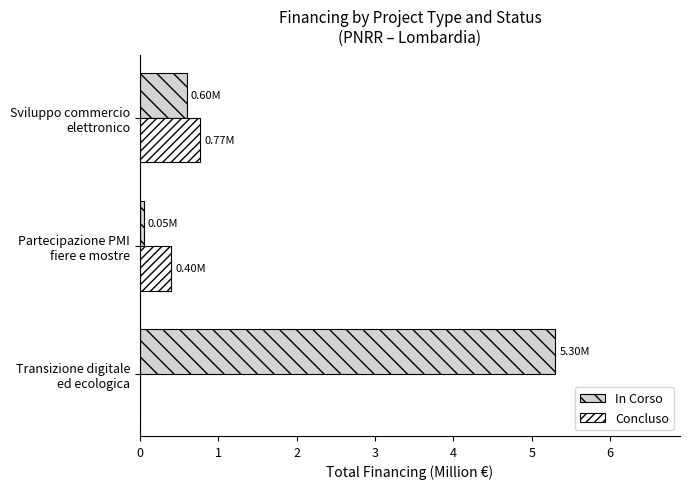

Where is In Corso nearest to the value 2?

Sviluppo commercio
elettronico